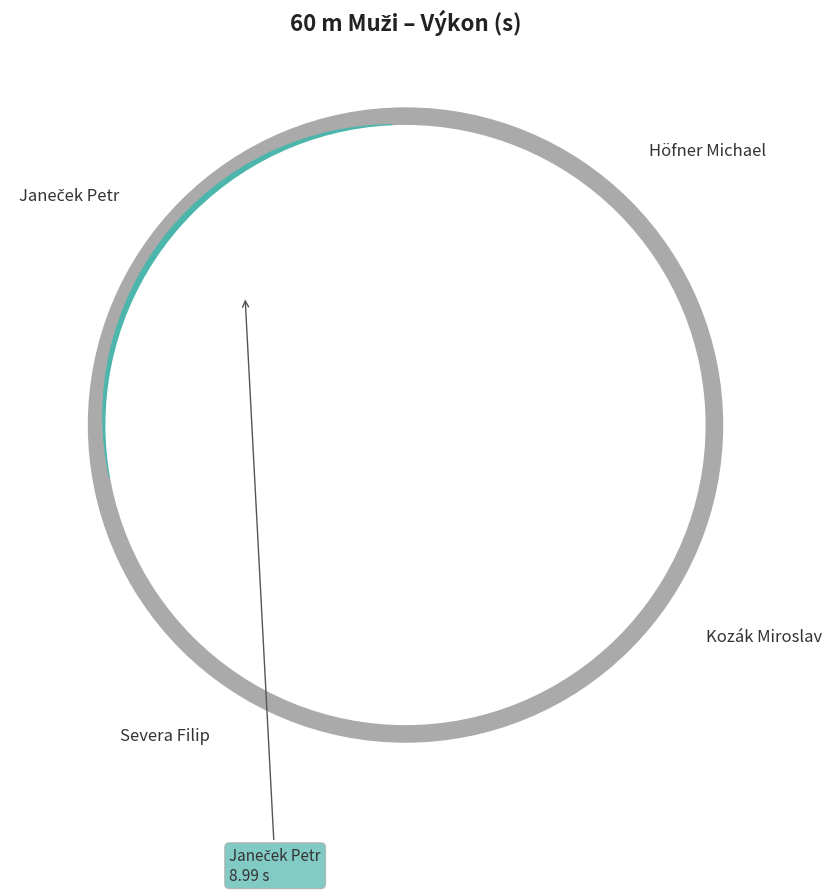

Between Kozák Miroslav and Höfner Michael, which is larger?

Kozák Miroslav